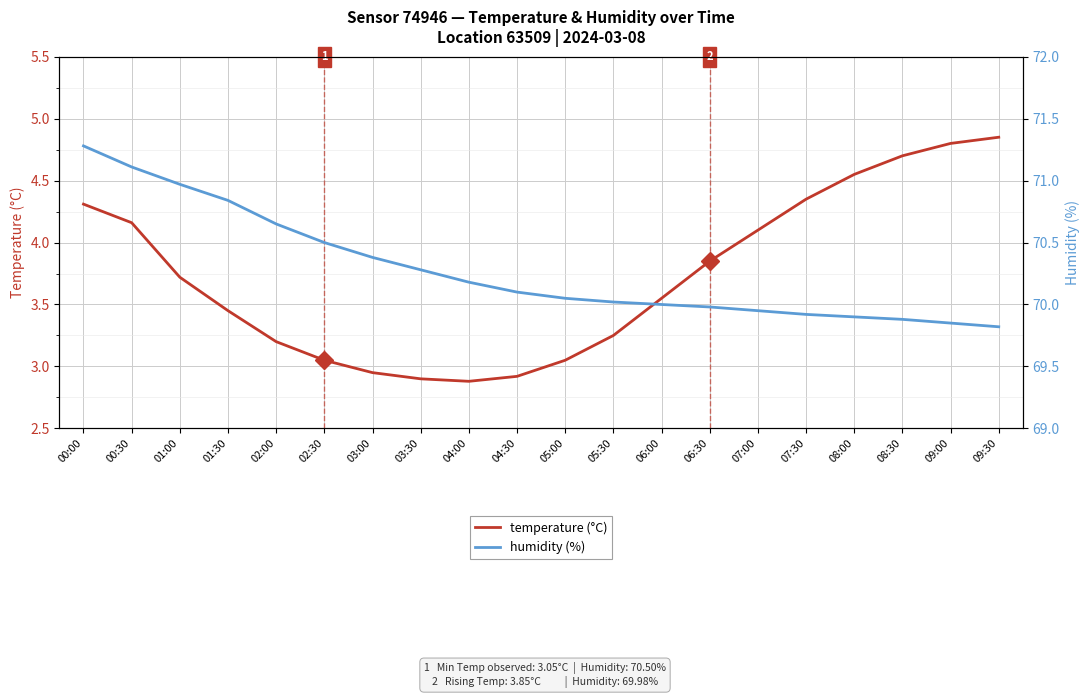

At how many categories does at least one series exceed 66?

20